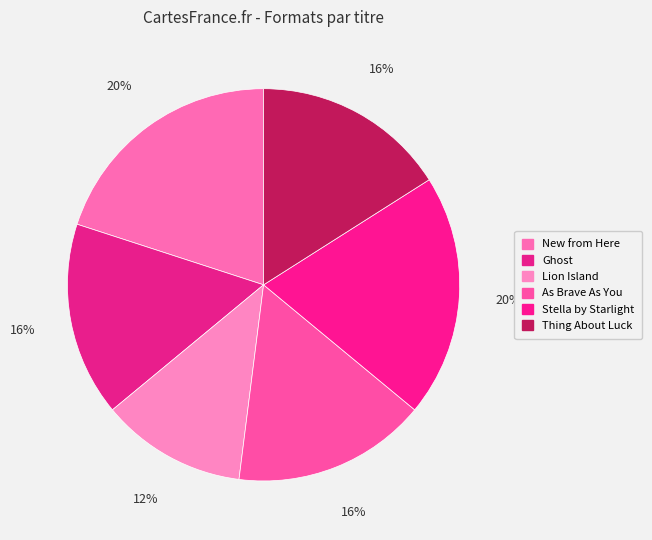

The Stella by Starlight slice represents 9% of the pie. True or false?

False